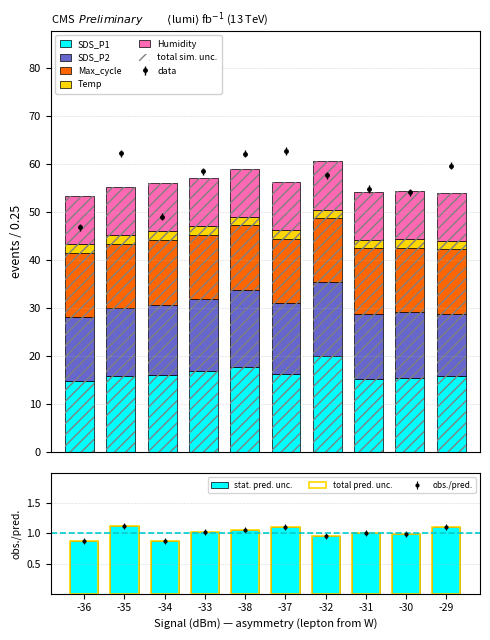

Which series changed the most between -32 and -31?

SDS_P1